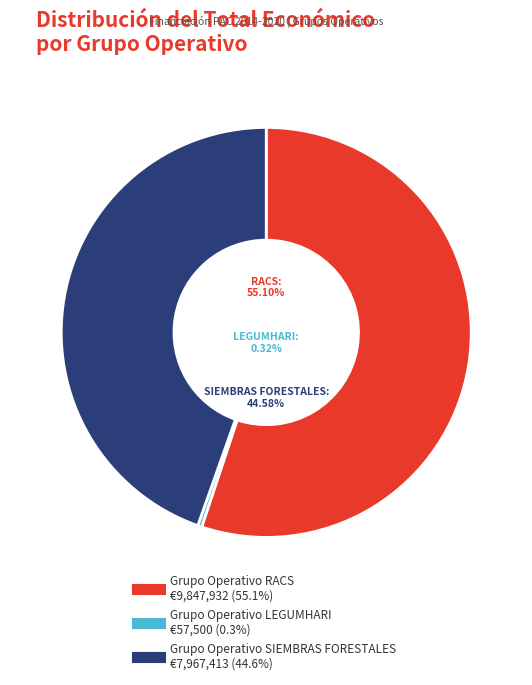

To the nearest percent, what is the difference between the largest and smallest slice percentages?

55%